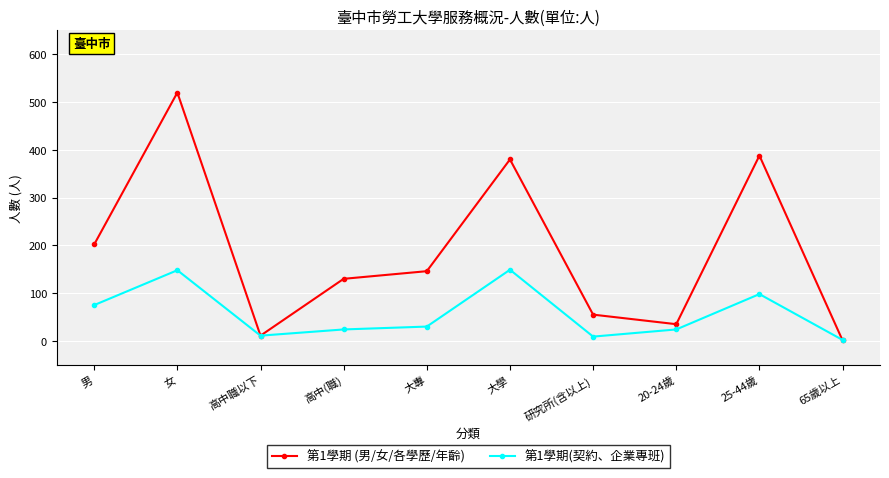

Is the value of 第1學期 (男/女/各學歷/年齡) at 研究所(含以上) greater than the value of 第1學期(契約、企業專班) at 20-24歲?

Yes